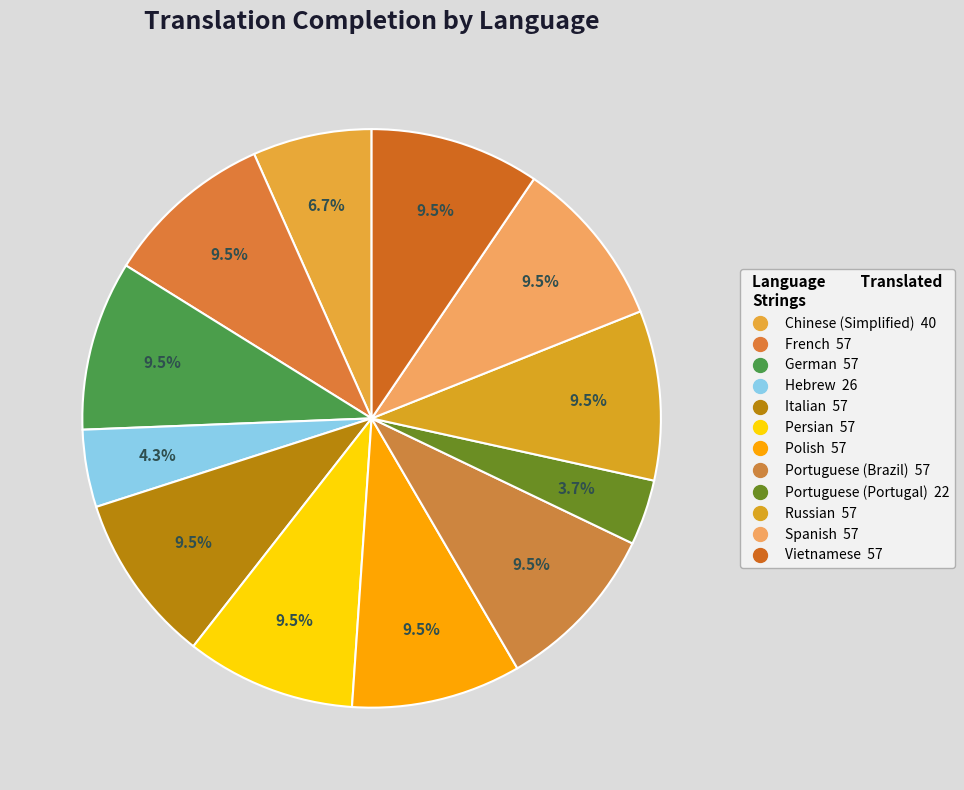

Rank the categories by value from lowest to highest.

Portuguese (Portugal), Hebrew, Chinese (Simplified), French, German, Italian, Persian, Polish, Portuguese (Brazil), Russian, Spanish, Vietnamese